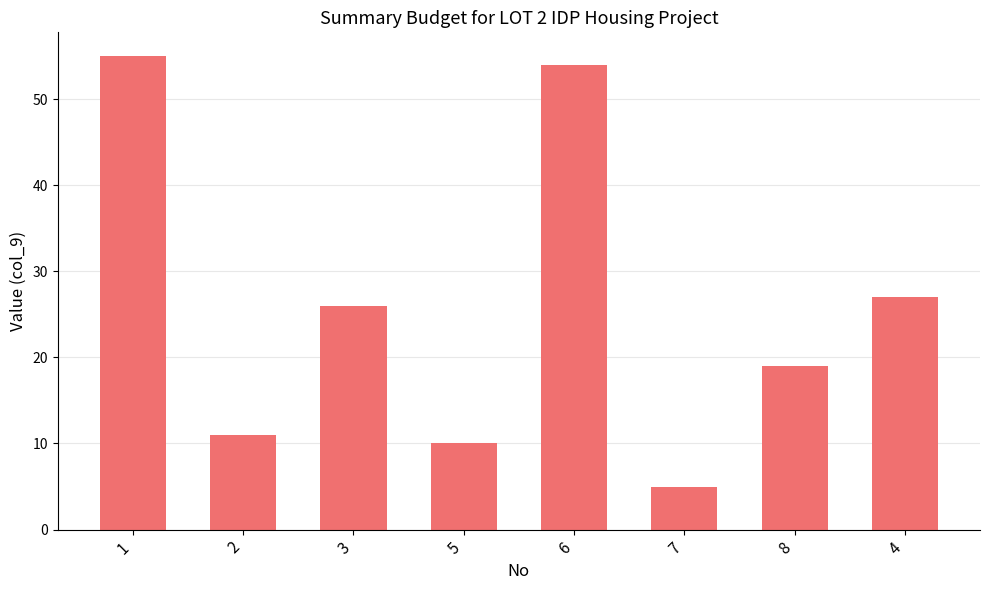

What is the label of the 8th bar from the right?

1